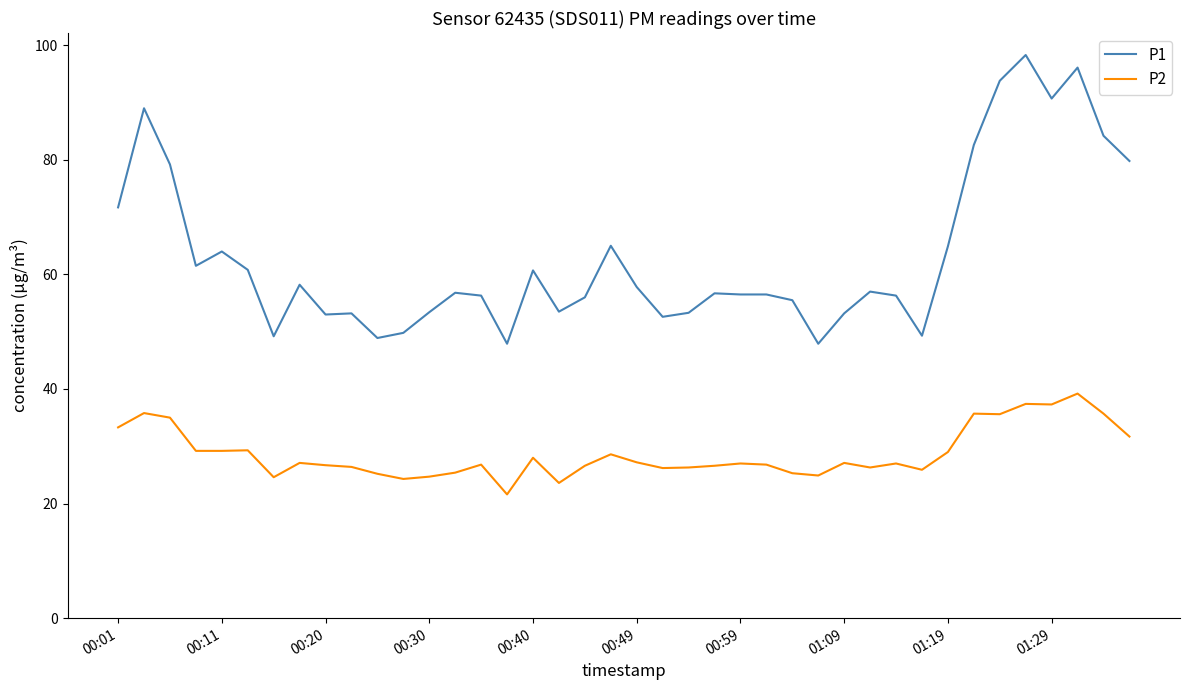

True or false: P2 and P1 intersect in this chart.

False